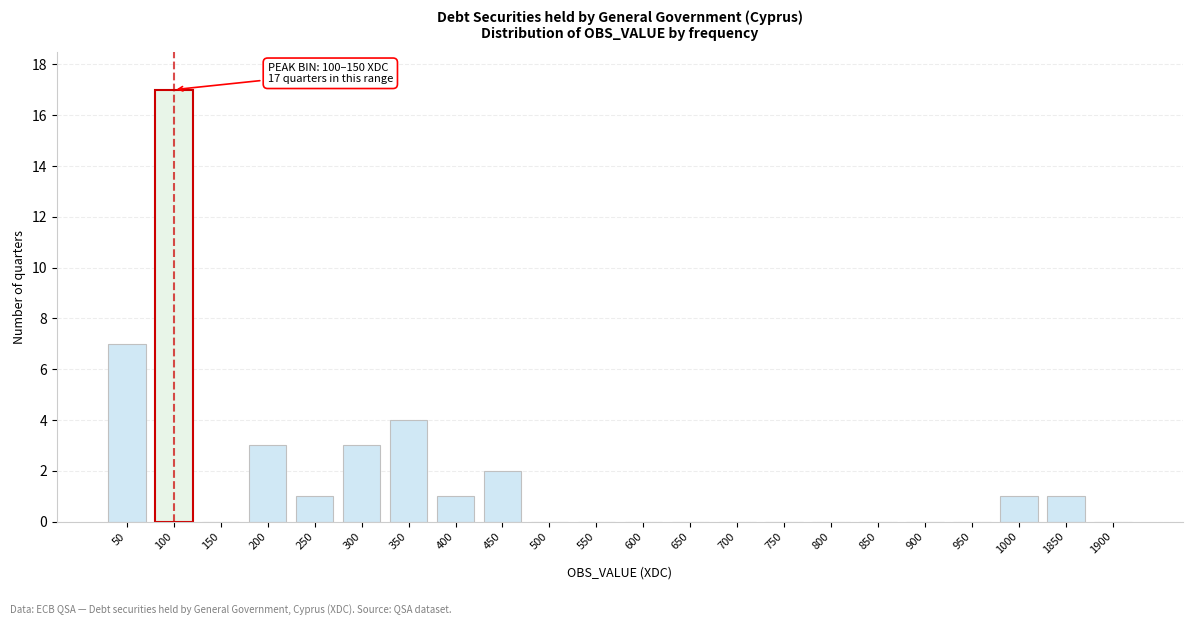

Reading left to right, extract all data points from this chart.

50=7	100=17	150=0	200=3	250=1	300=3	350=4	400=1	450=2	500=0	550=0	600=0	650=0	700=0	750=0	800=0	850=0	900=0	950=0	1000=1	1850=1	1900=0